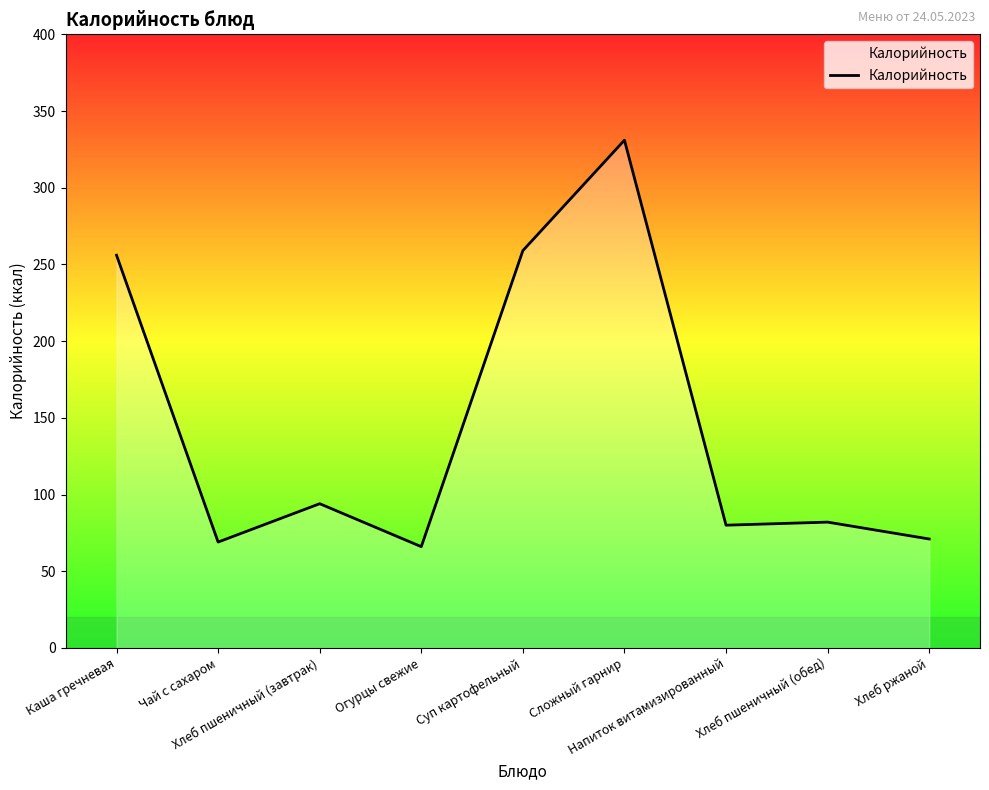

How many values are below 82?

4